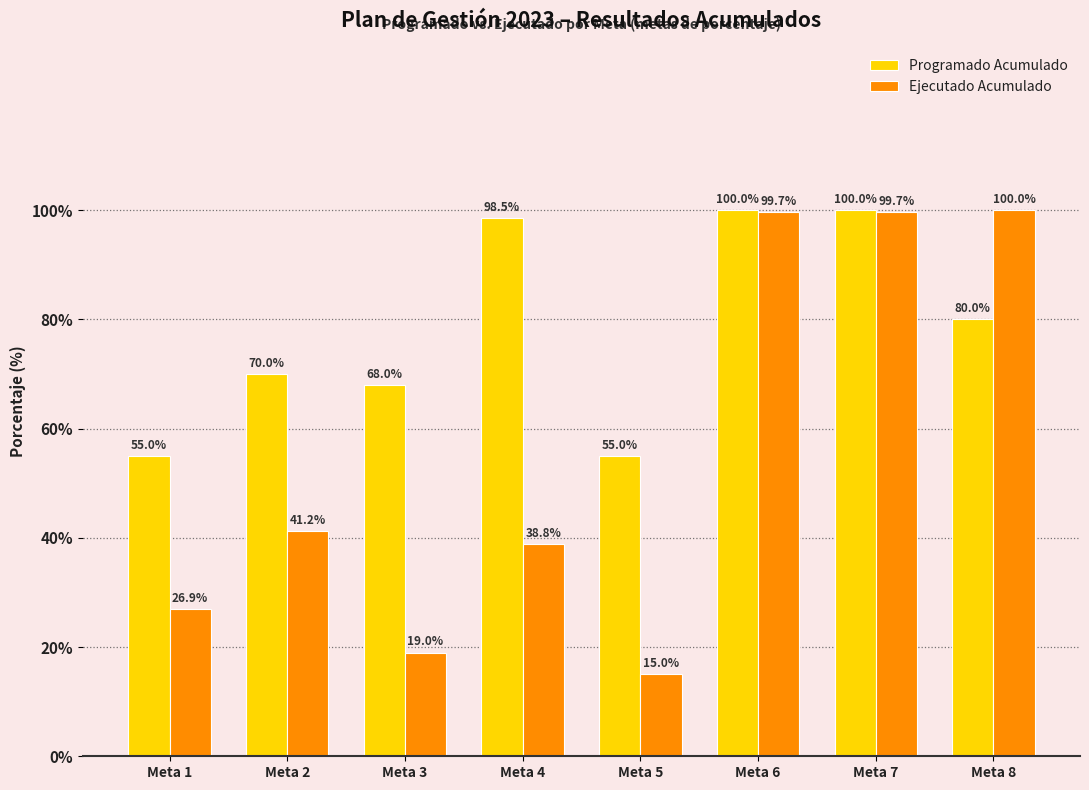

What is the difference between the maximum and second lowest values in the Programado Acumulado series?

45.0